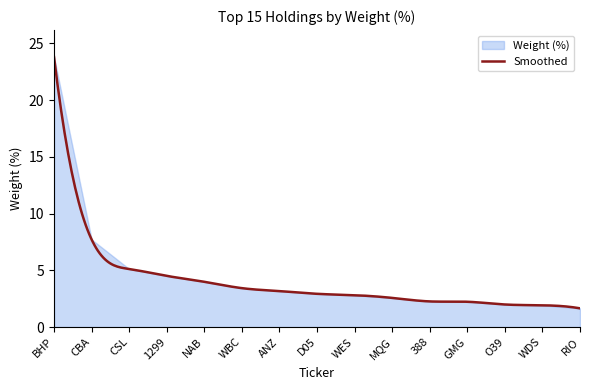

Rank the categories by Smoothed value from lowest to highest.

RIO, WDS, O39, GMG, 388, MQG, WES, D05, ANZ, WBC, NAB, 1299, CSL, CBA, BHP